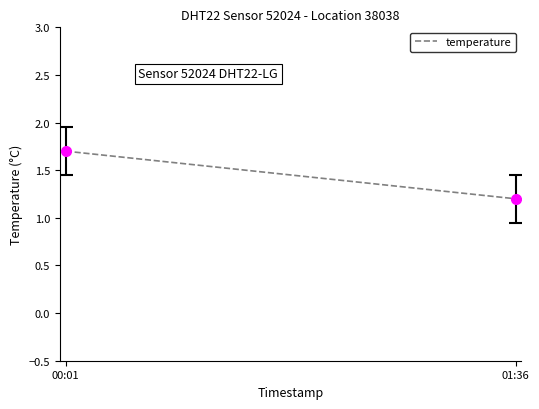

What is the sum of the values at 01:36 and 00:01?

2.9